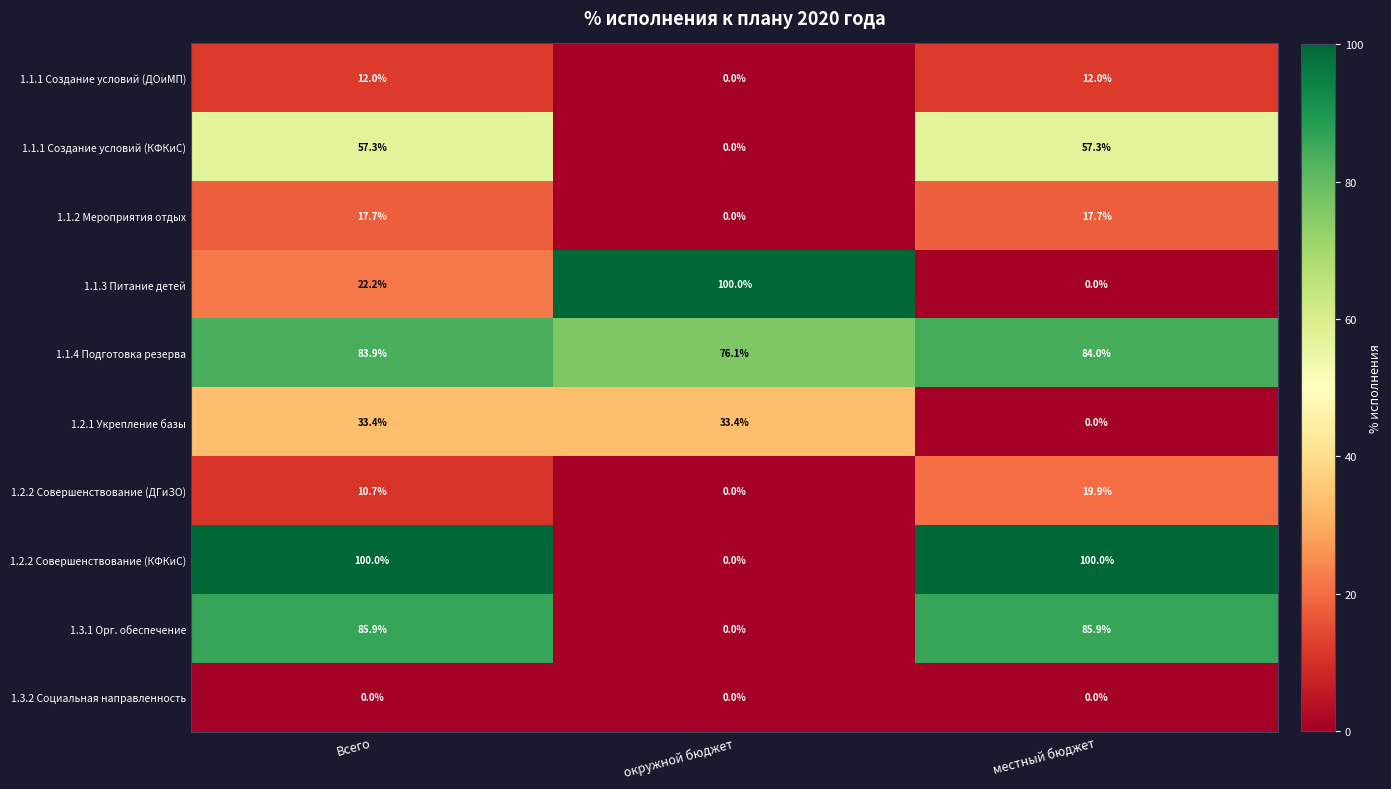

Reading right to left, extract all data points from this chart.

1.1.1 Создание условий (ДОиМП): 12.0	0.0	12.0
1.1.1 Создание условий (КФКиС): 57.3	0.0	57.3
1.1.2 Мероприятия отдых: 17.7	0.0	17.7
1.1.3 Питание детей: 0.0	100.0	22.2
1.1.4 Подготовка резерва: 84.0	76.1	83.9
1.2.1 Укрепление базы: 0.0	33.4	33.4
1.2.2 Совершенствование (ДГиЗО): 19.9	0.0	10.7
1.2.2 Совершенствование (КФКиС): 100.0	0.0	100.0
1.3.1 Орг. обеспечение: 85.9	0.0	85.9
1.3.2 Социальная направленность: 0.0	0.0	0.0